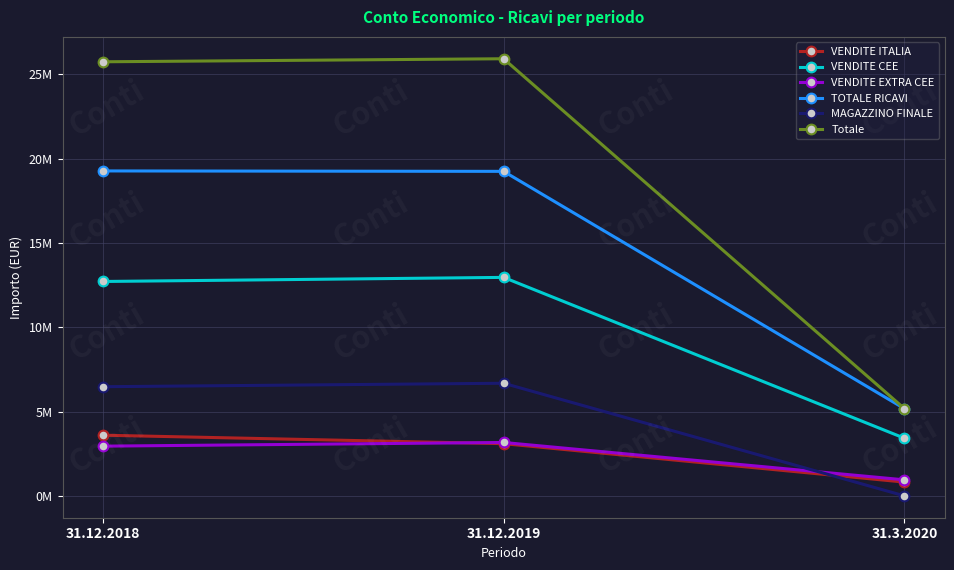

Between 31.12.2018 and 31.12.2019, which is larger?

31.12.2018